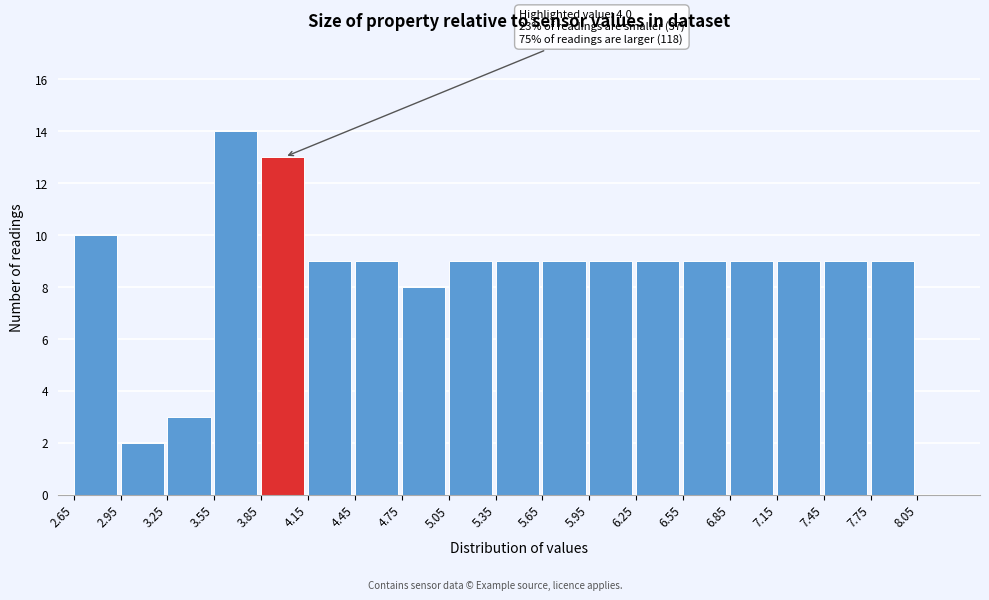

Over which range of the x-axis is the bar tallest?

3.55 to 3.85